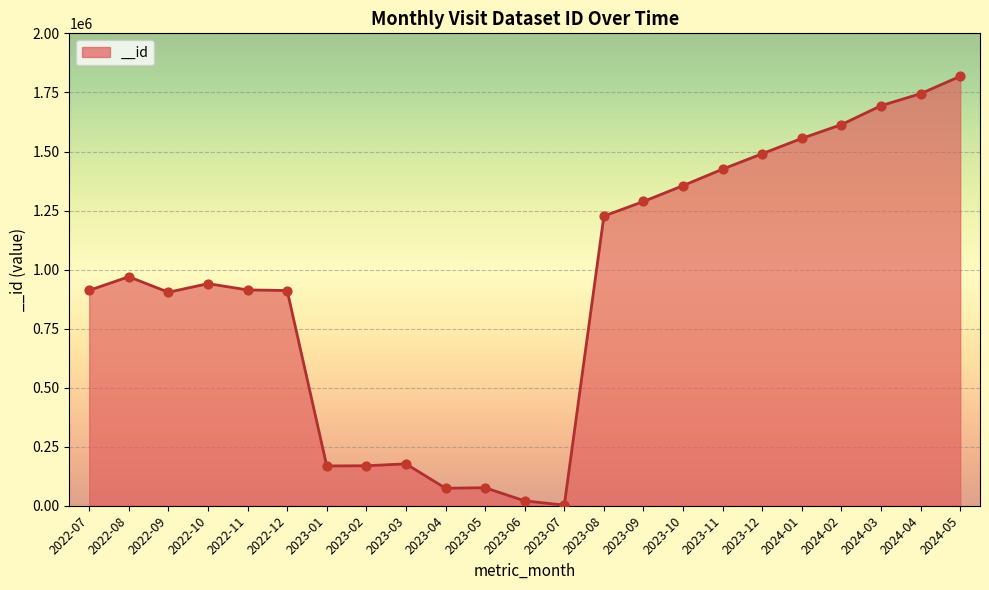

What is the change in value from 2022-10 to 2023-12?

+550224